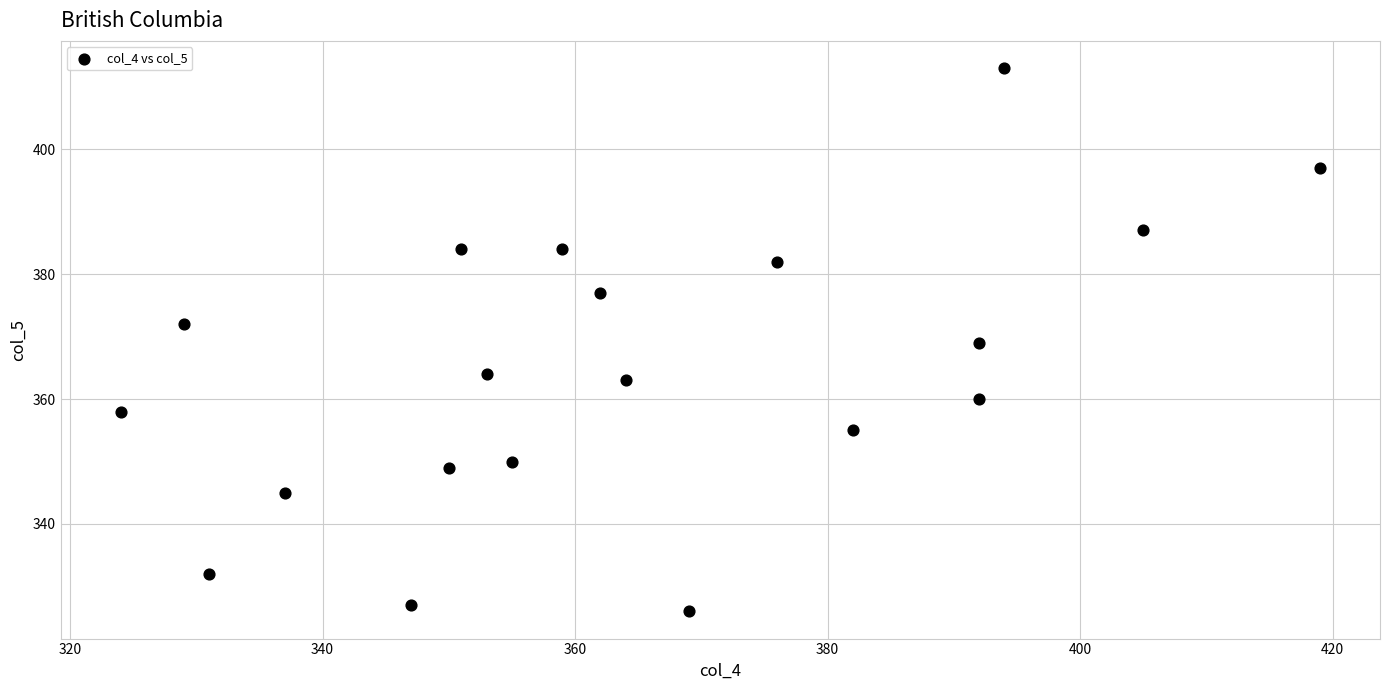

What is the range of X values (max minus min)?

95